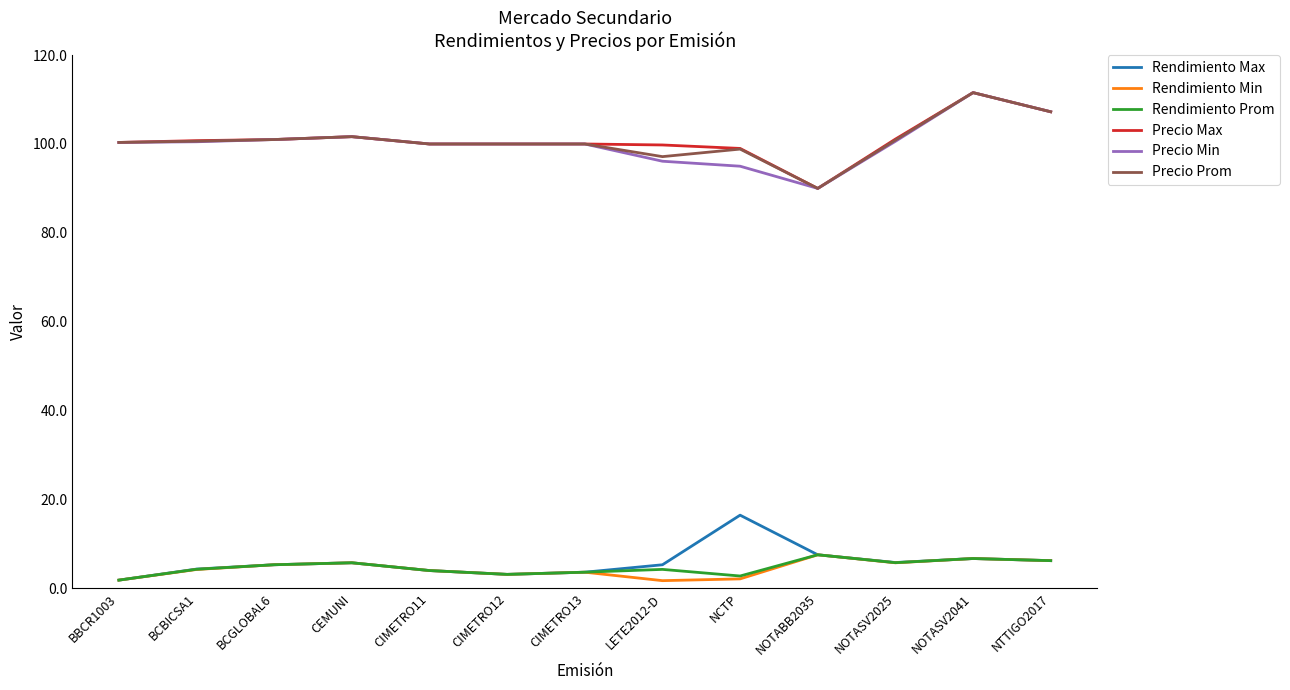

Which category has the highest value across all series?

NOTASV2041